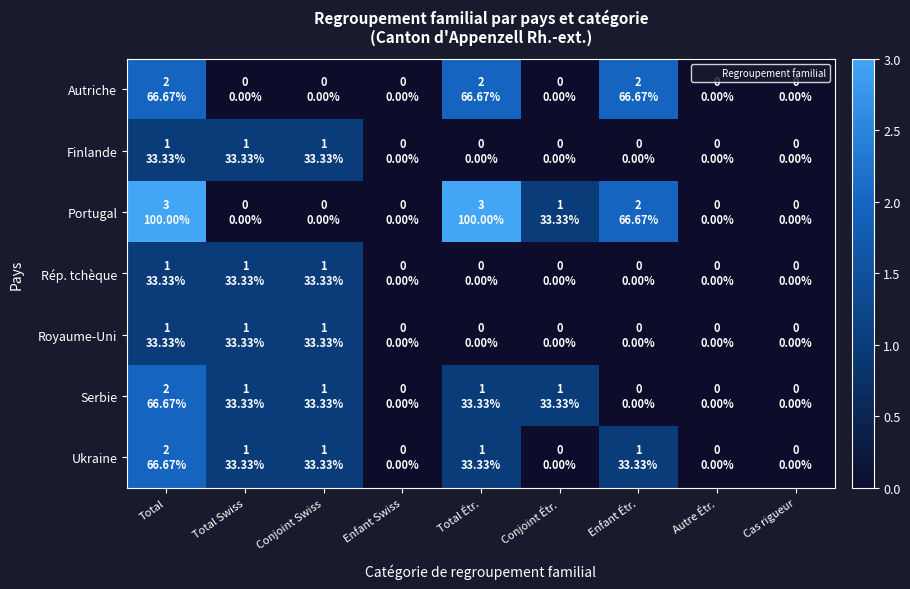

What is the spread (max minus min) of values at Enfant Étr.?

2